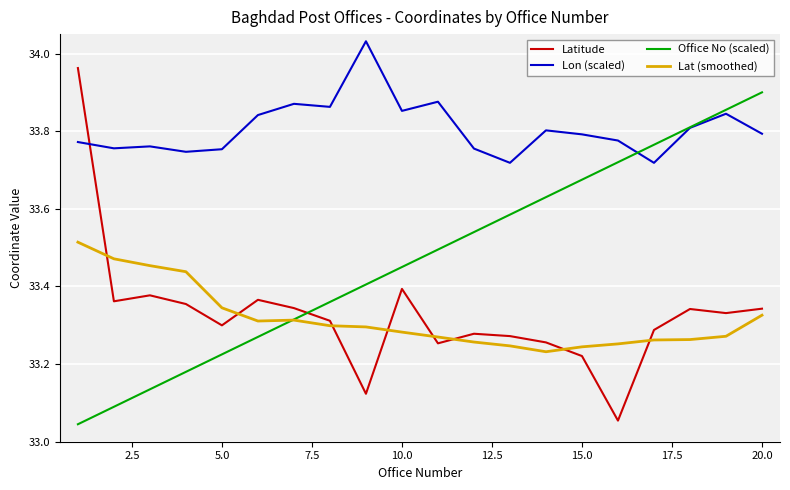

What are all the series names shown in the legend?

Latitude, Lon (scaled), Office No (scaled), Lat (smoothed)